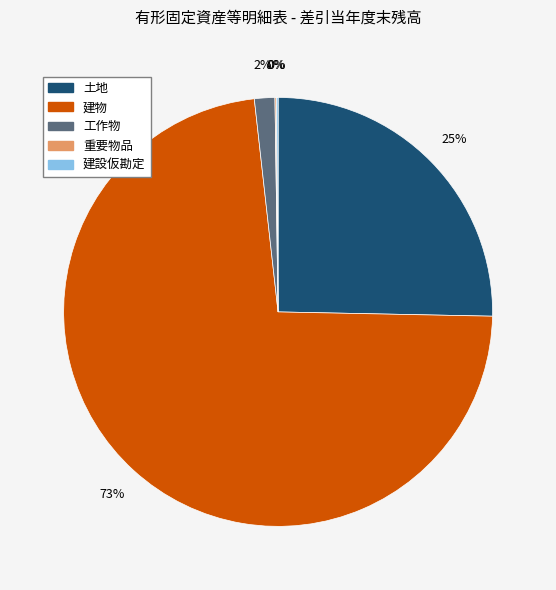

To the nearest percent, what portion does 土地 represent?

25%